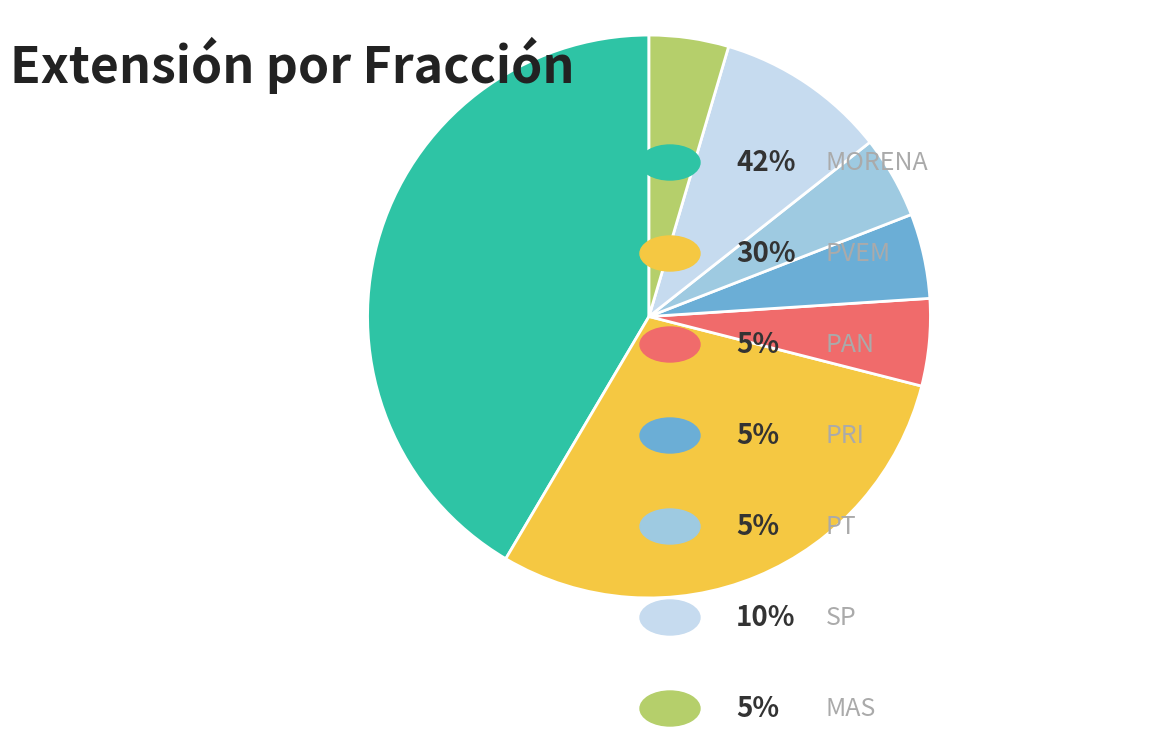

Is there any slice that represents more than half of the pie?

No